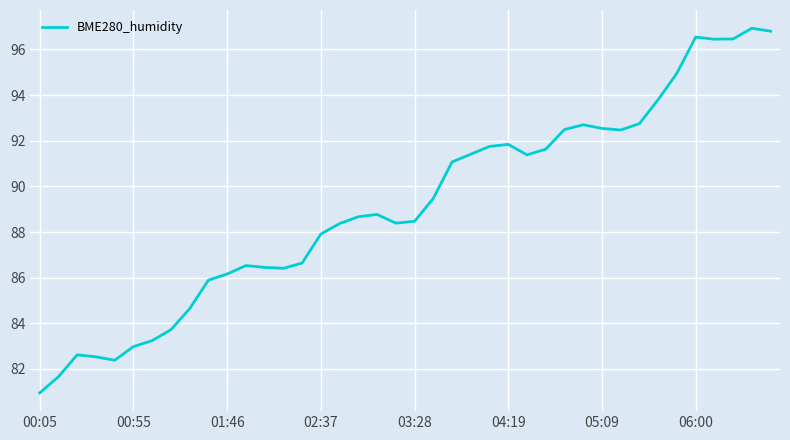

What is the greatest value displayed?

96.9